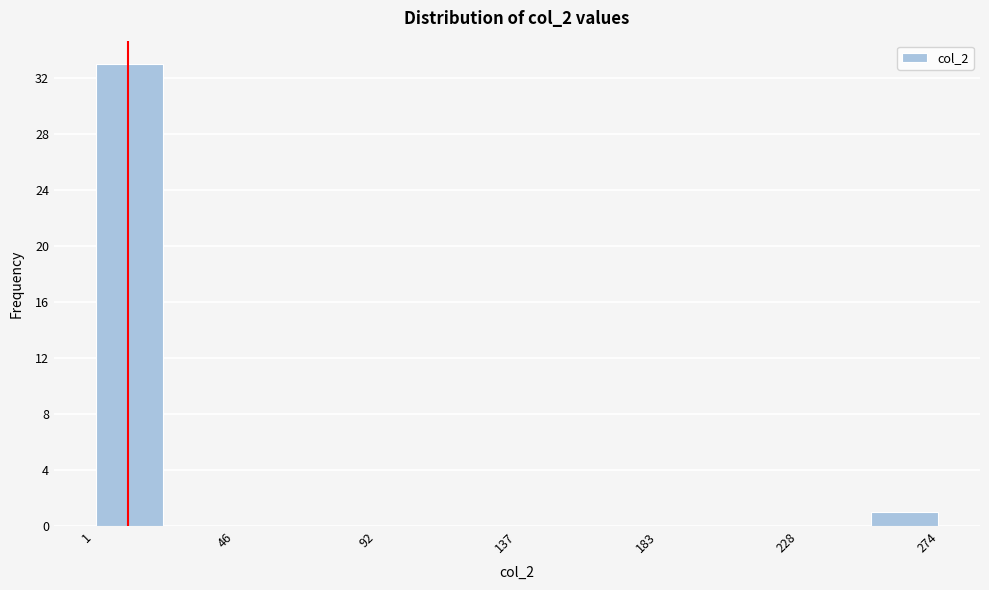

Over which range of the x-axis is the bar tallest?

0 to 25